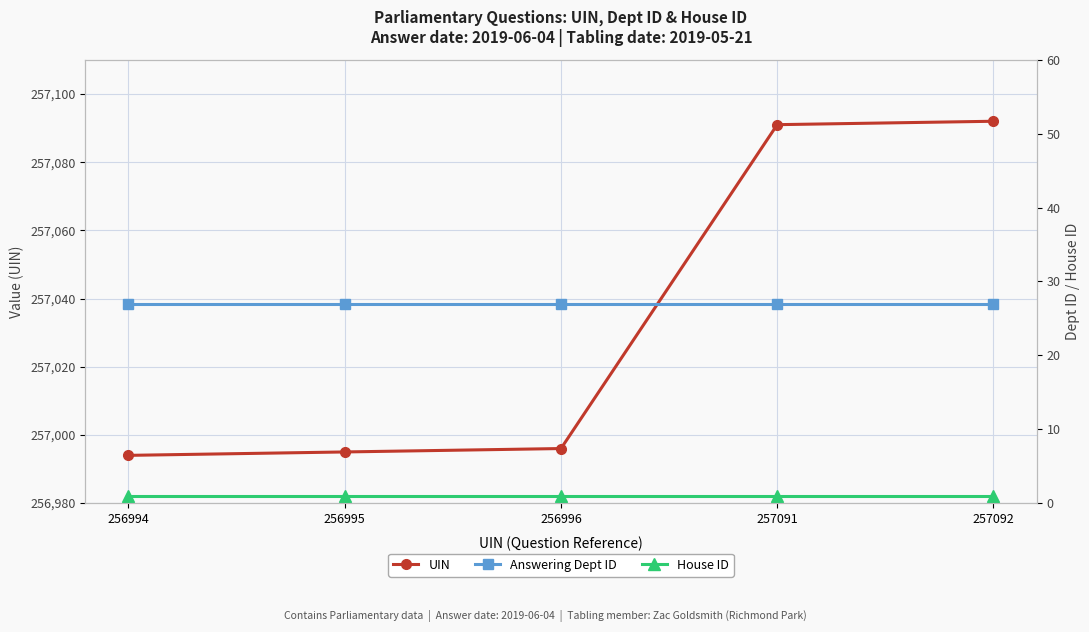

Rank the categories by Answering Dept ID value from highest to lowest.

256994, 256995, 256996, 257091, 257092